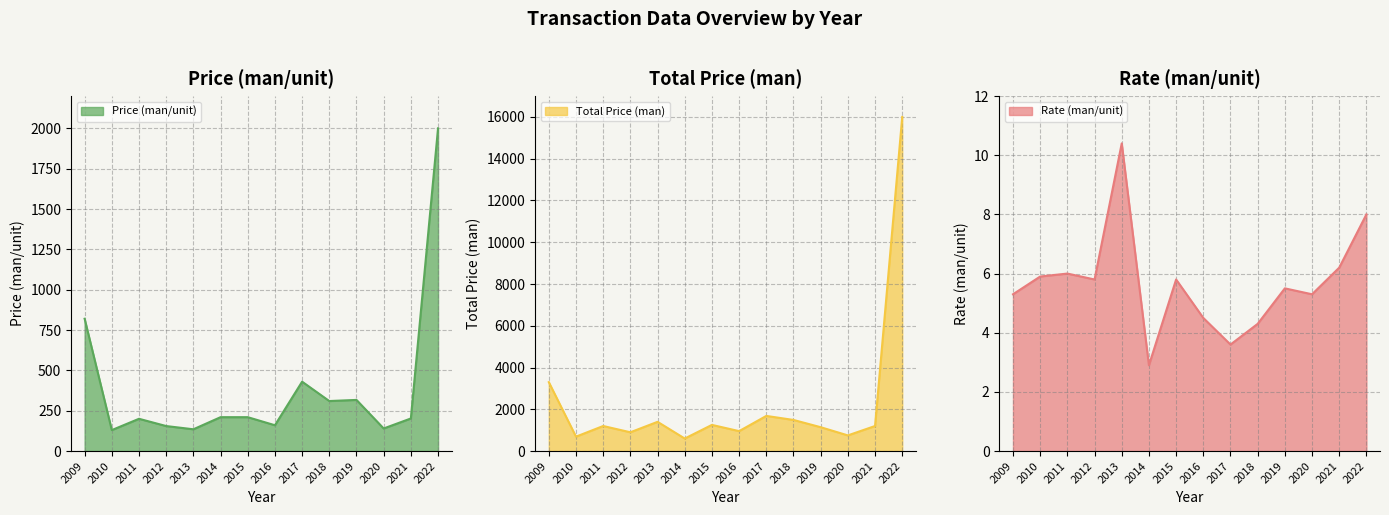

Reading left to right, what are all the values shown in this chart?

Price (man/unit): 820.0	130.0	200.0	155.0	135.0	210.0	210.0	160.0	430.0	310.0	317.0	140.0	202.0	2000.0
Total Price (man): 3300.0	690.0	1200.0	900.0	1400.0	600.0	1253.0	955.0	1683.0	1490.0	1143.0	750.0	1200.0	16000.0
Rate (man/unit): 5.3	5.9	6.0	5.8	10.4	2.9	5.8	4.5	3.6	4.3	5.5	5.3	6.2	8.0